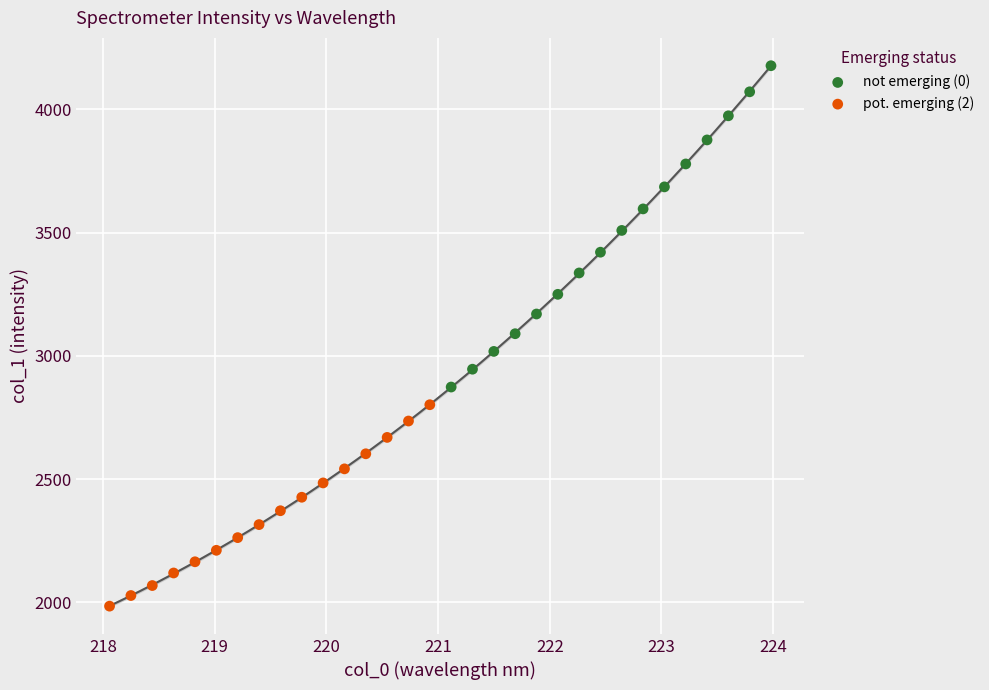

Which series has the largest Y range (max minus min)?

not emerging (0)